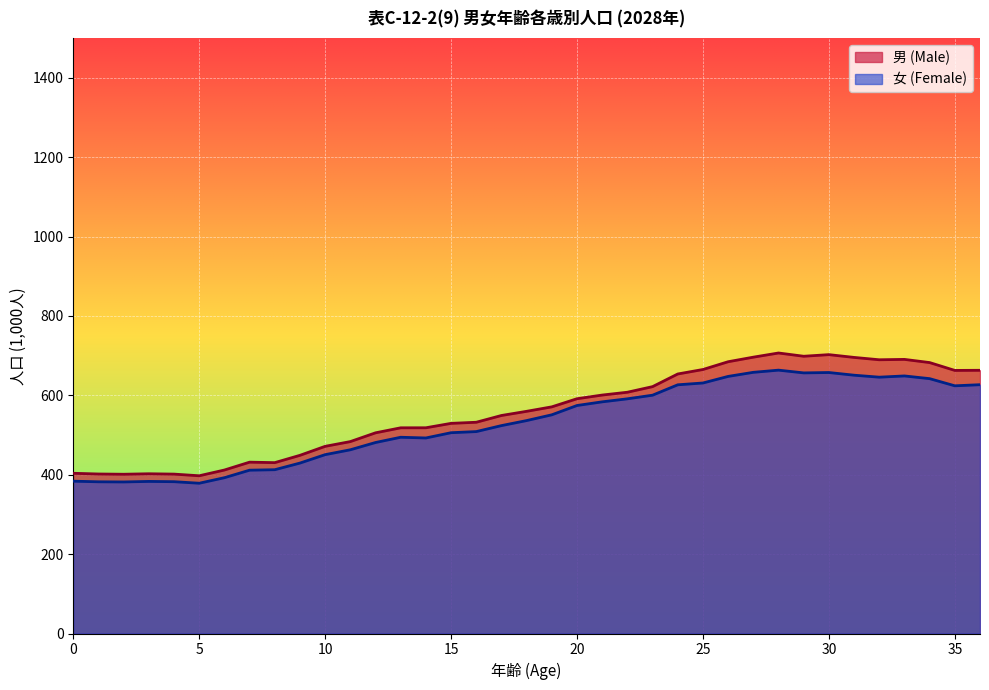

Which category has the highest value across all series?

28